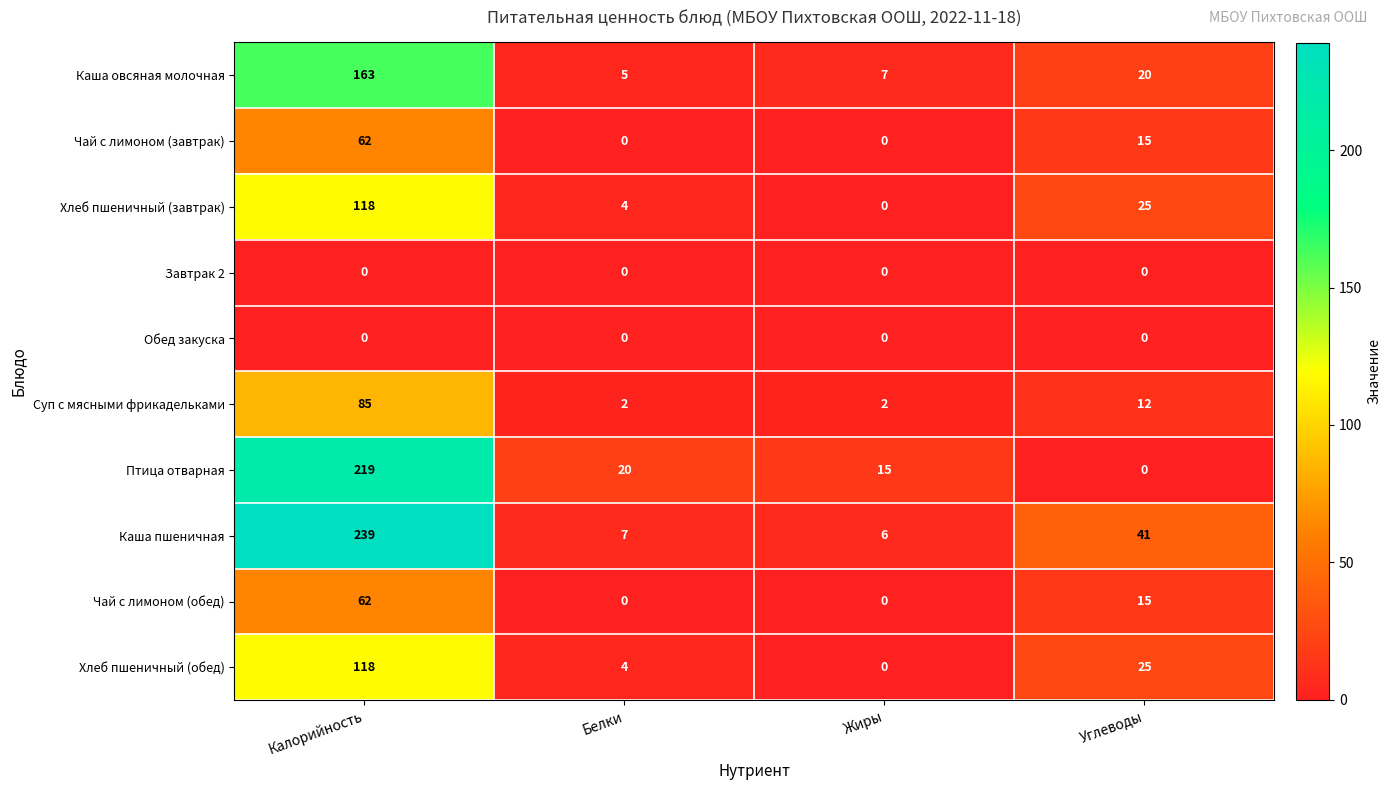

What is the sum of the Хлеб пшеничный (завтрак) values at Углеводы and Белки?

29